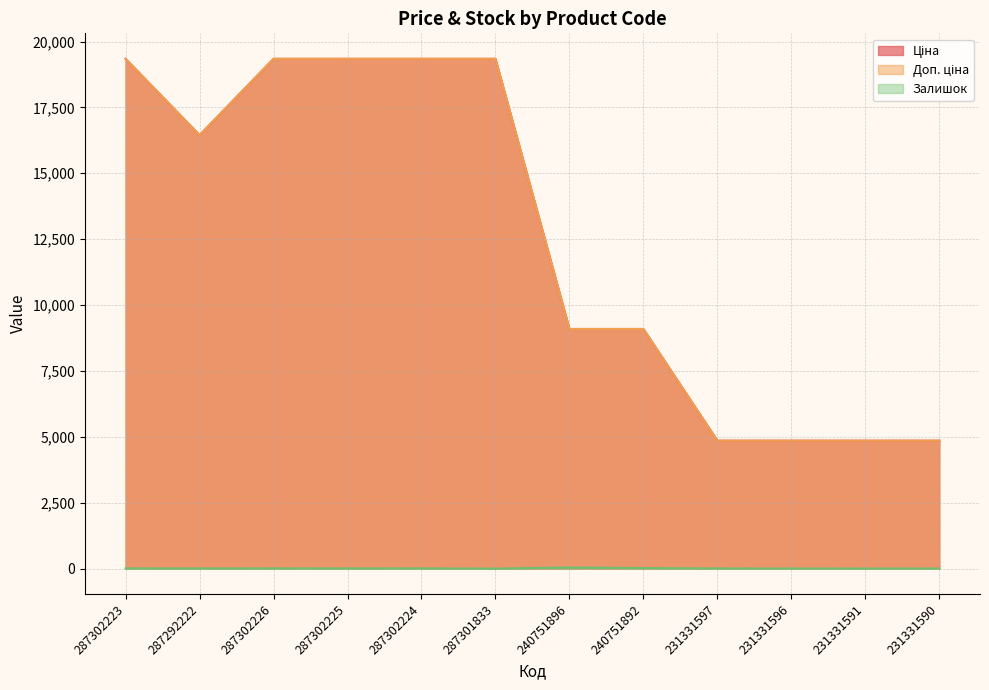

Which series has the largest total across all categories?

Ціна